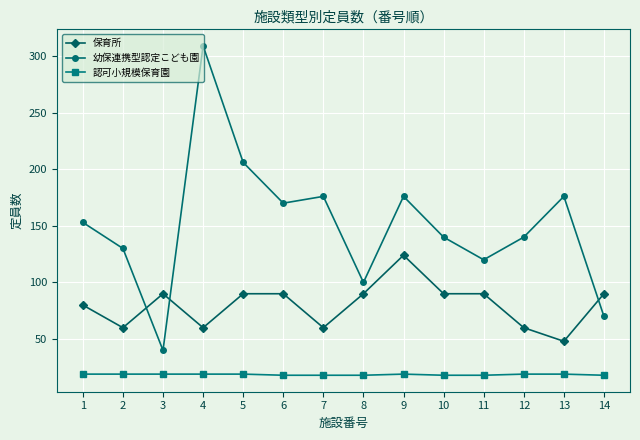

Rank the series by their maximum value, from highest to lowest.

幼保連携型認定こども園, 保育所, 認可小規模保育園